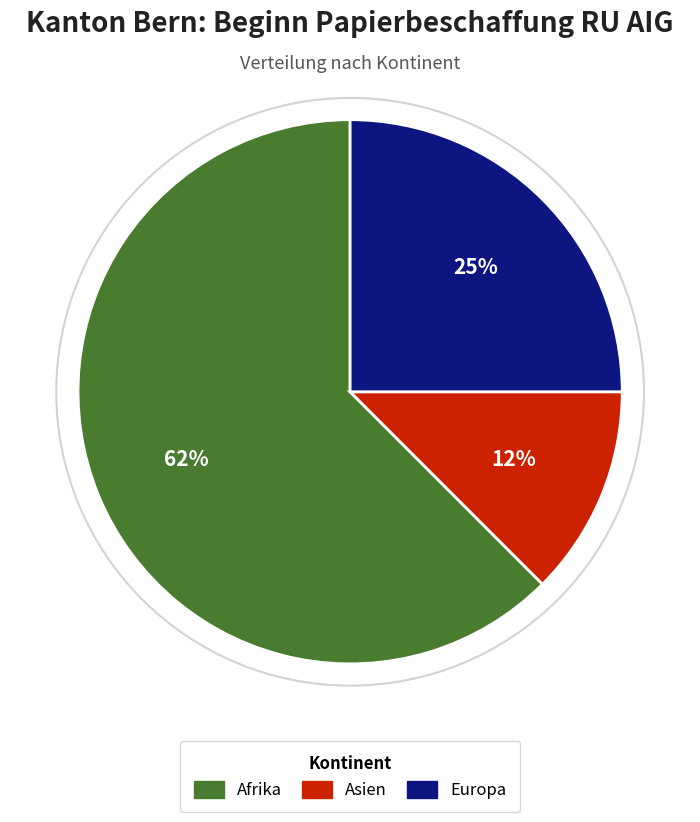

To the nearest percent, what is the average slice percentage?

33%